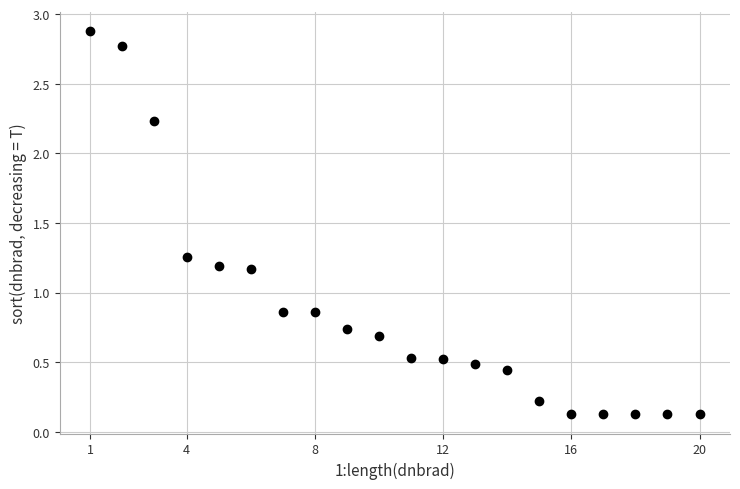

How many points are shown in the scatter plot?

20